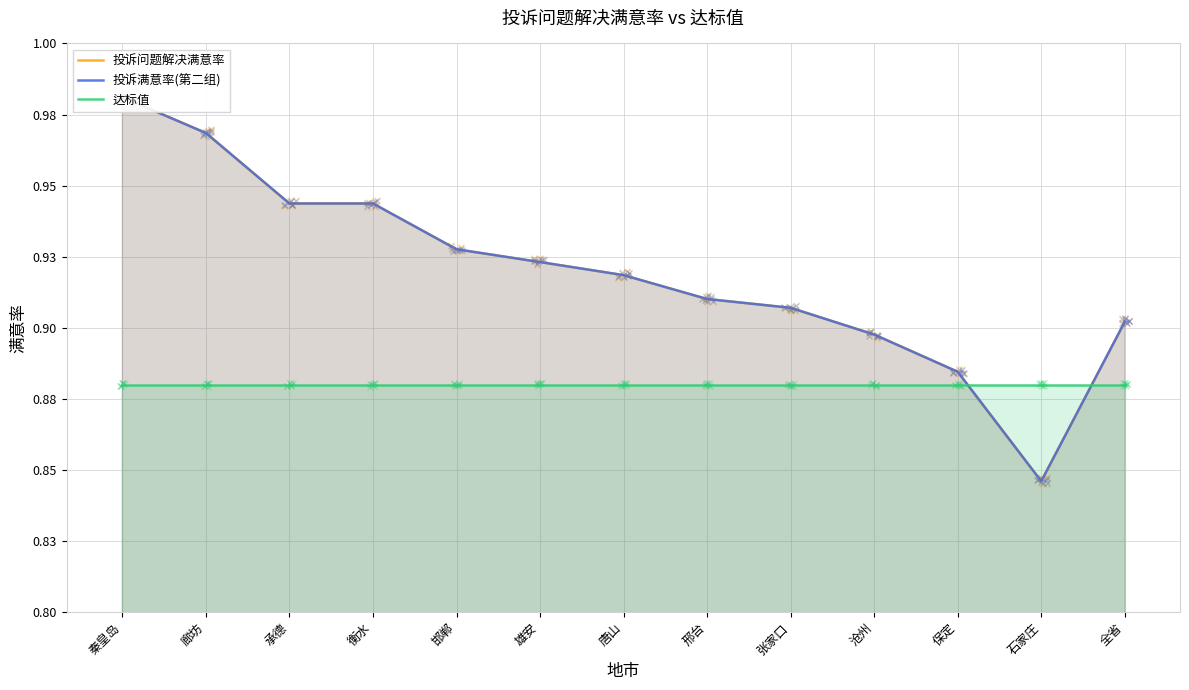

Reading left to right, what are all the values shown in this chart?

投诉问题解决满意率: 秦皇岛=1.0	廊坊=1.0	承德=0.9	衡水=0.9	邯郸=0.9	雄安=0.9	唐山=0.9	邢台=0.9	张家口=0.9	沧州=0.9	保定=0.9	石家庄=0.8	全省=0.9
投诉满意率(第二组): 秦皇岛=1.0	廊坊=1.0	承德=0.9	衡水=0.9	邯郸=0.9	雄安=0.9	唐山=0.9	邢台=0.9	张家口=0.9	沧州=0.9	保定=0.9	石家庄=0.8	全省=0.9
达标值: 秦皇岛=0.9	廊坊=0.9	承德=0.9	衡水=0.9	邯郸=0.9	雄安=0.9	唐山=0.9	邢台=0.9	张家口=0.9	沧州=0.9	保定=0.9	石家庄=0.9	全省=0.9